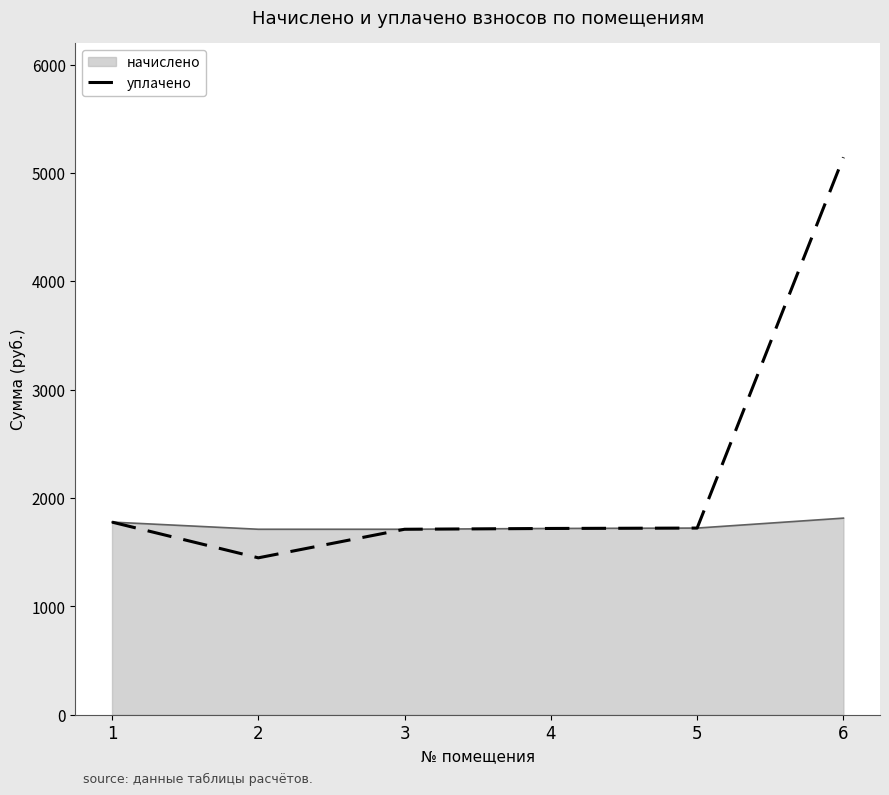

Rank the series by their average value, from lowest to highest.

начислено, уплачено